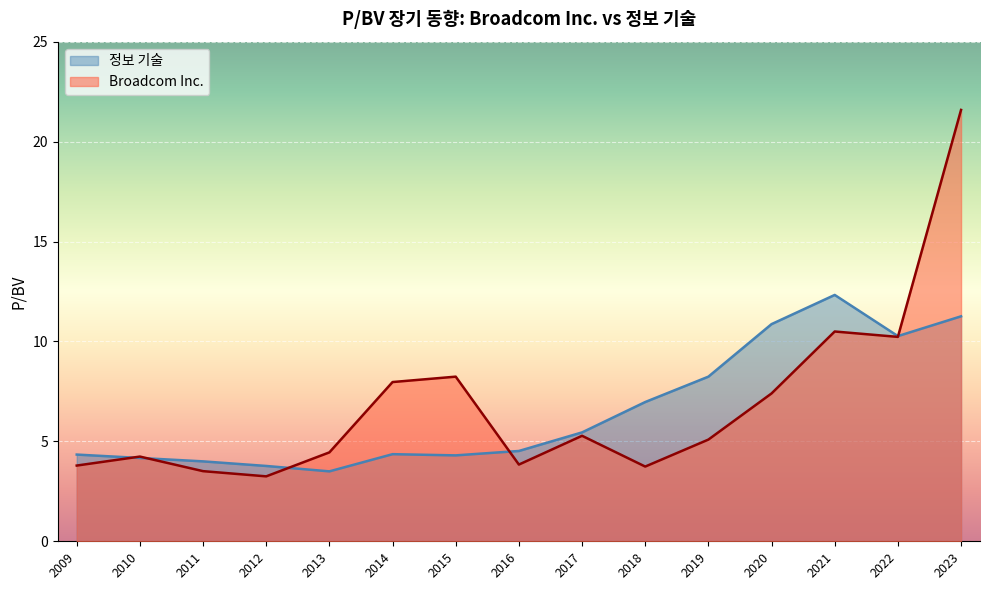

At which label does Broadcom Inc. reach its peak?

2023